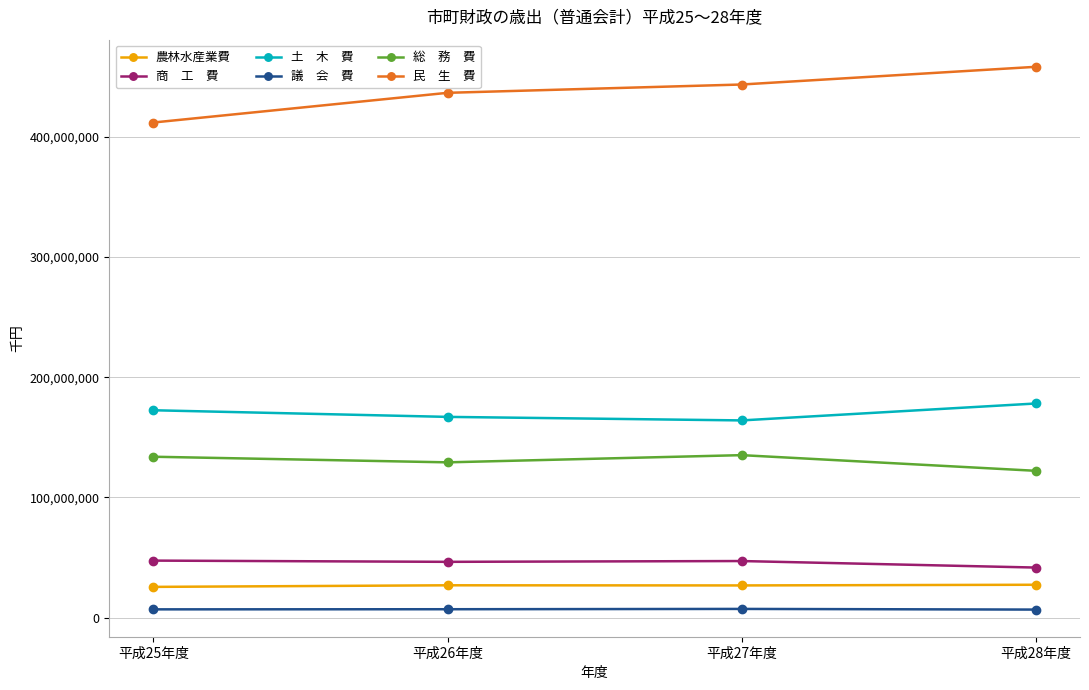

Which label corresponds to the largest value in the chart?

平成28年度